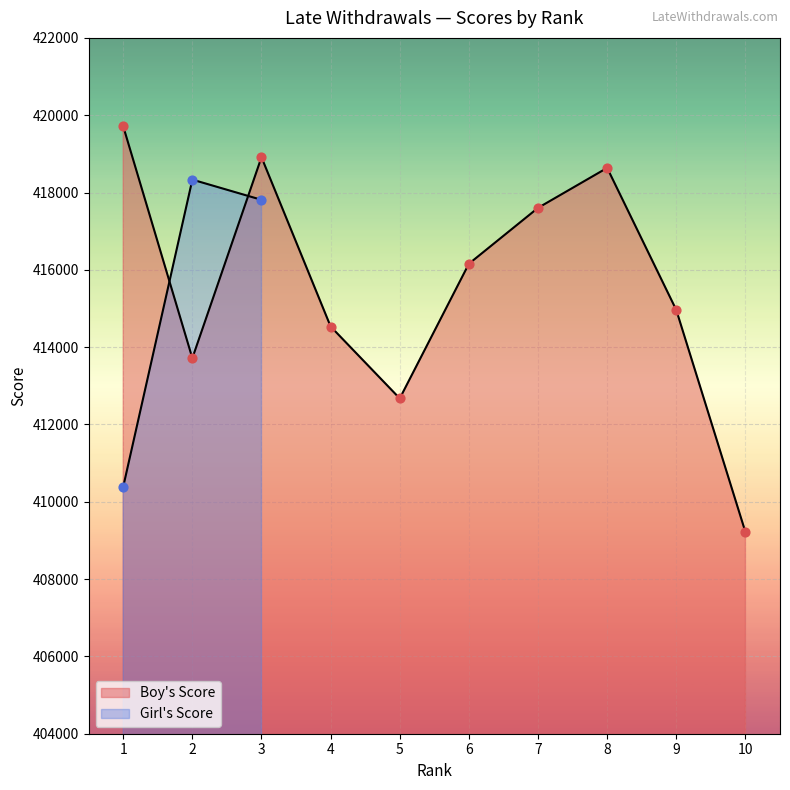

What is the change in value from 4 to 9?

+427